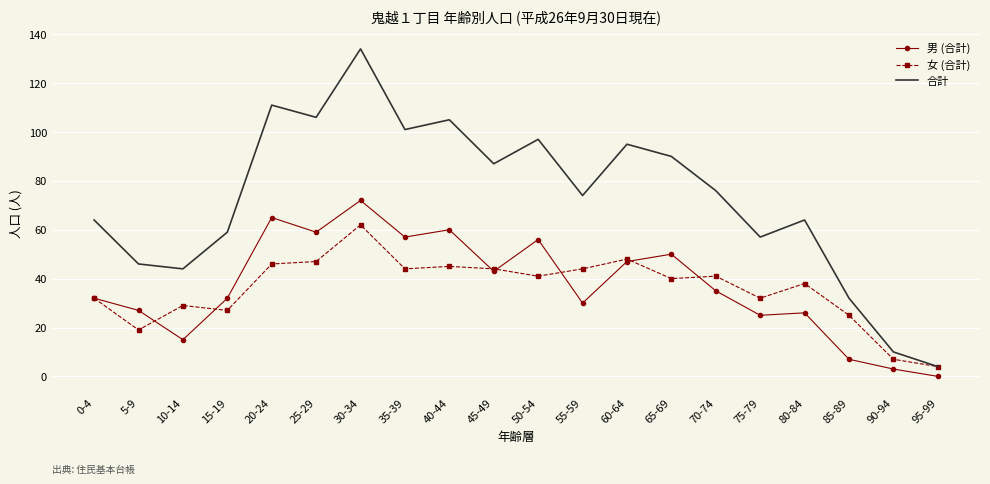

Reading left to right, transcribe all the data shown in this chart.

男 (合計): 0-4=32	5-9=27	10-14=15	15-19=32	20-24=65	25-29=59	30-34=72	35-39=57	40-44=60	45-49=43	50-54=56	55-59=30	60-64=47	65-69=50	70-74=35	75-79=25	80-84=26	85-89=7	90-94=3	95-99=0
女 (合計): 0-4=32	5-9=19	10-14=29	15-19=27	20-24=46	25-29=47	30-34=62	35-39=44	40-44=45	45-49=44	50-54=41	55-59=44	60-64=48	65-69=40	70-74=41	75-79=32	80-84=38	85-89=25	90-94=7	95-99=4
合計: 0-4=64	5-9=46	10-14=44	15-19=59	20-24=111	25-29=106	30-34=134	35-39=101	40-44=105	45-49=87	50-54=97	55-59=74	60-64=95	65-69=90	70-74=76	75-79=57	80-84=64	85-89=32	90-94=10	95-99=4